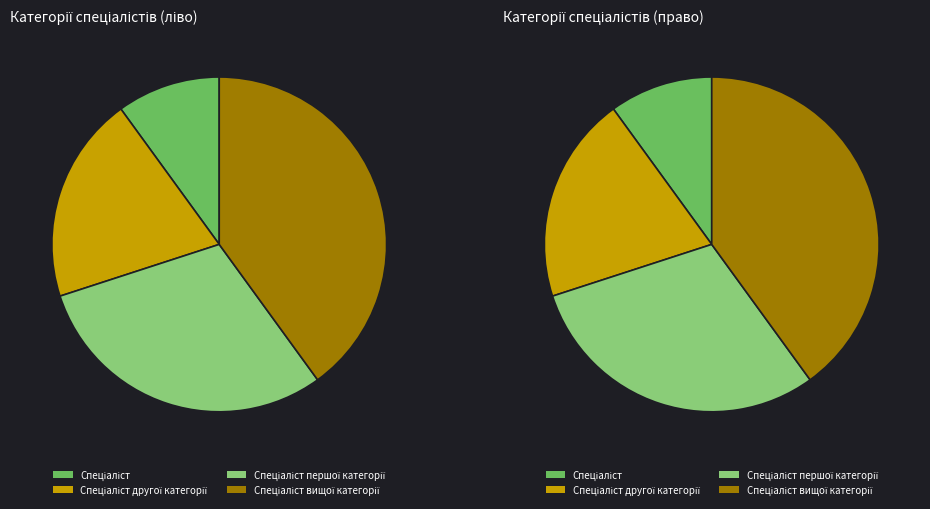

How many segments does this pie chart have?

4